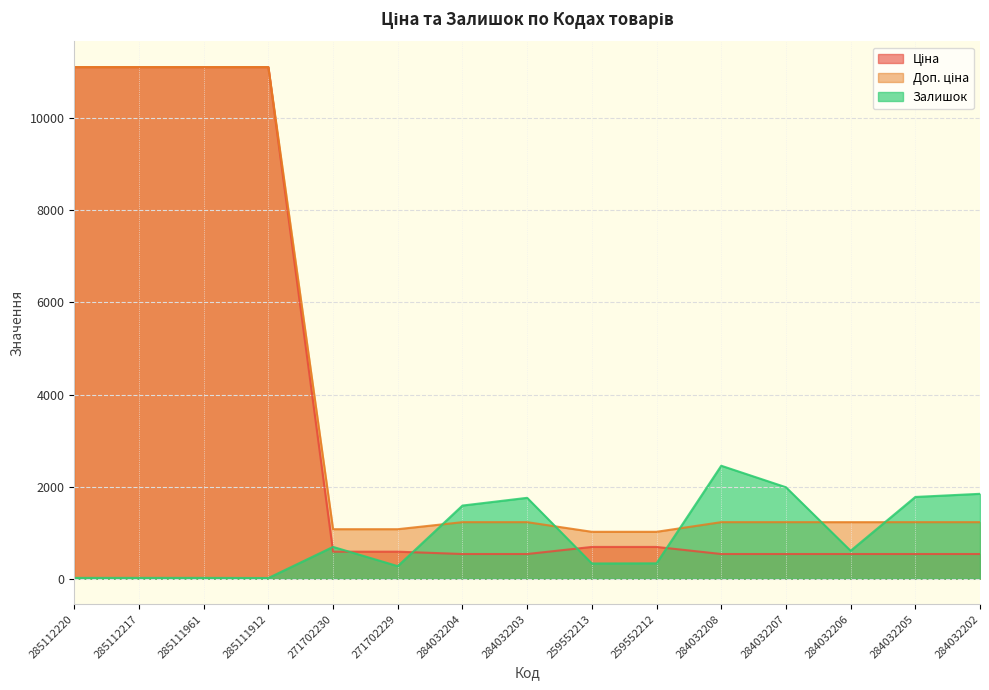

At which label does Ціна reach its peak?

285112220